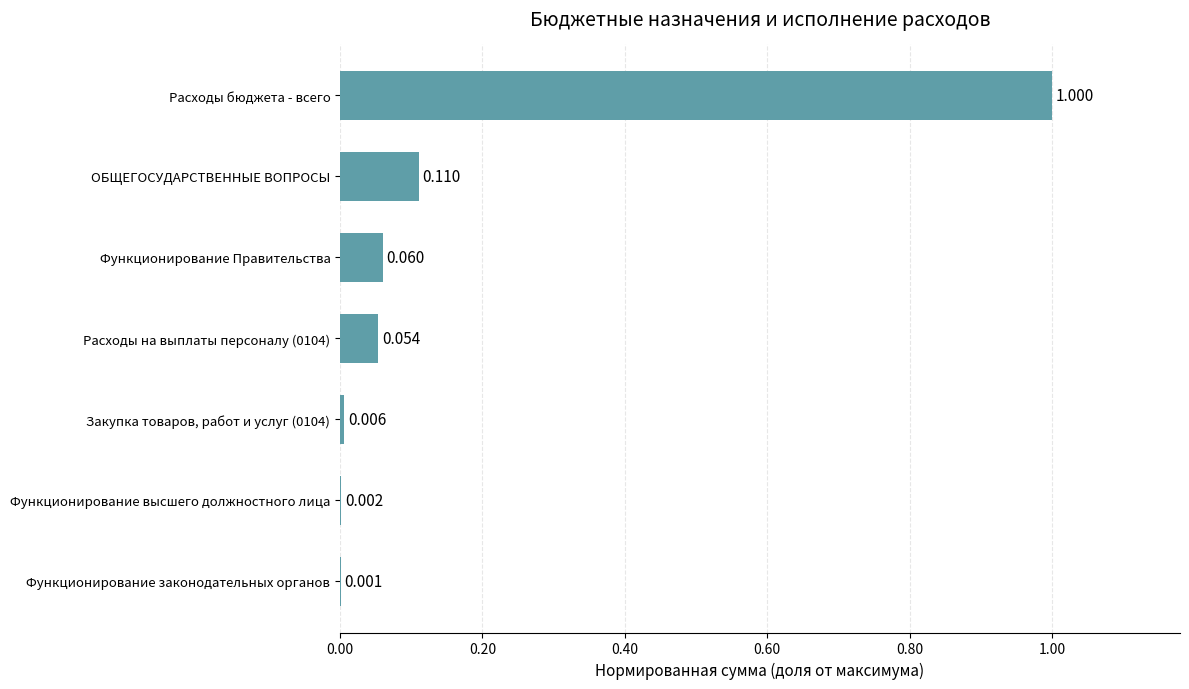

At which category does the chart reach its peak across all series?

Расходы бюджета - всего